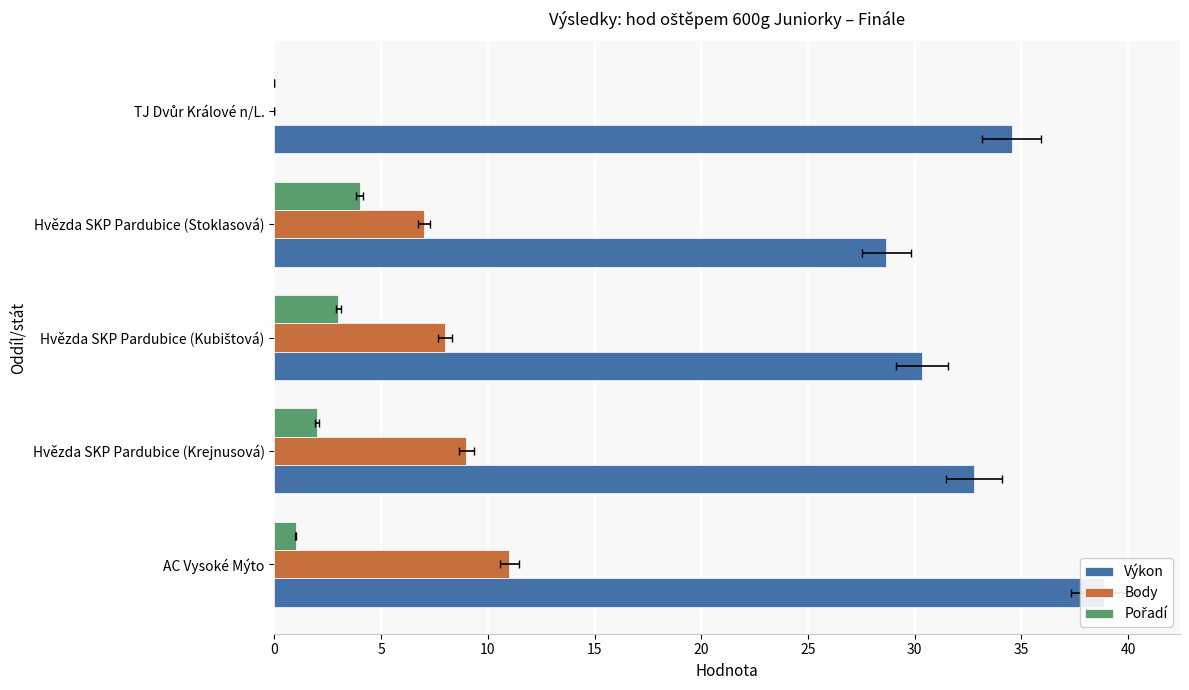

Is it true that Pořadí equals 1.0 at AC Vysoké Mýto?

True